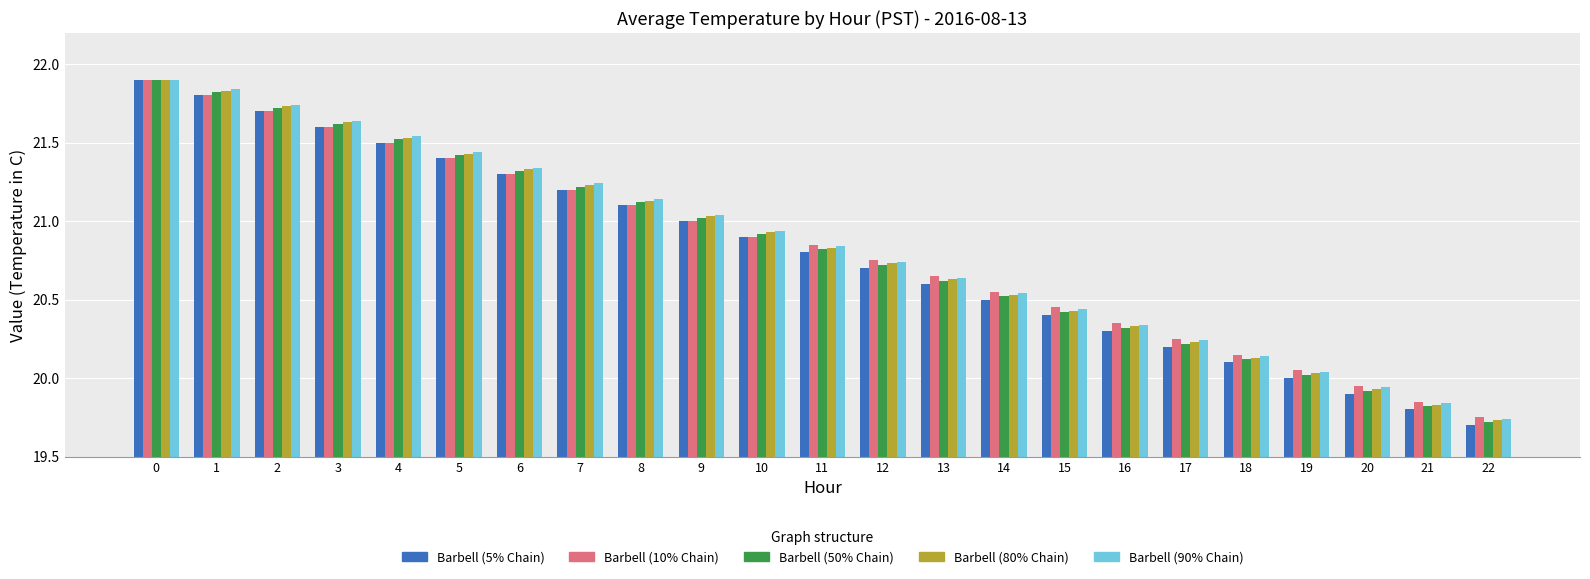

What is the difference between the Barbell (90% Chain) values at 2 and 20?

1.8